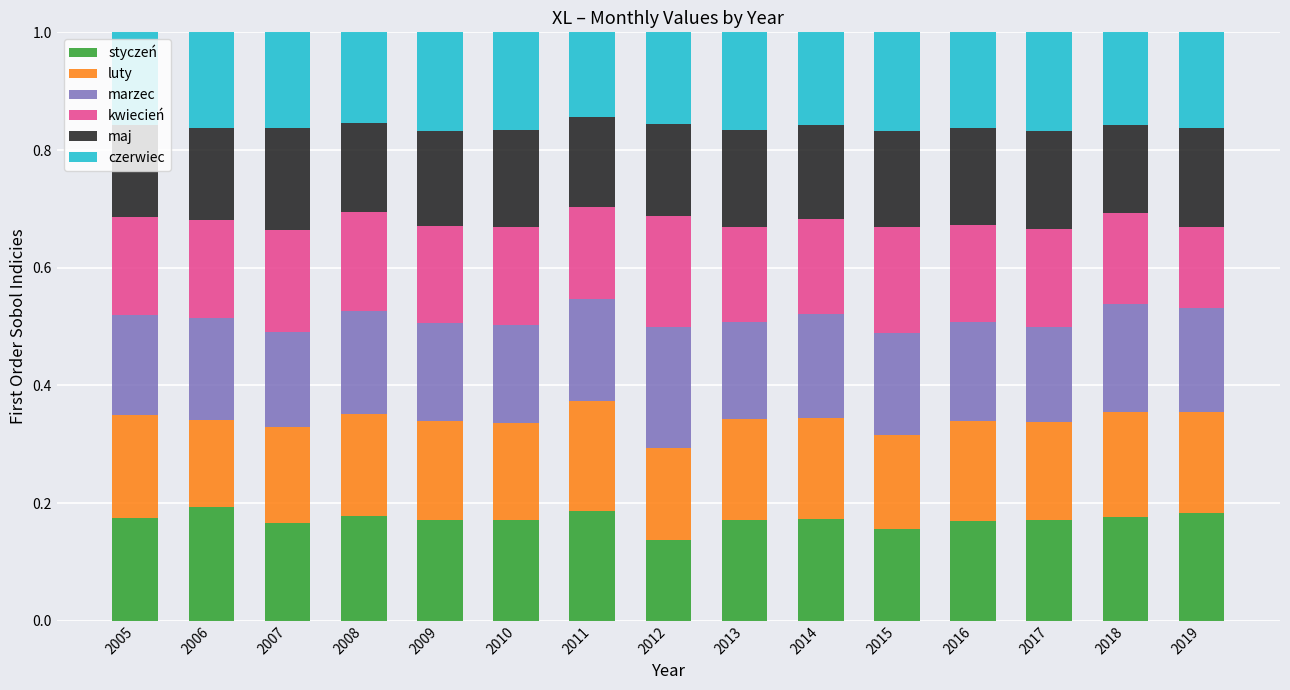

Is it true that styczeń equals 0.3 at 2005?

False